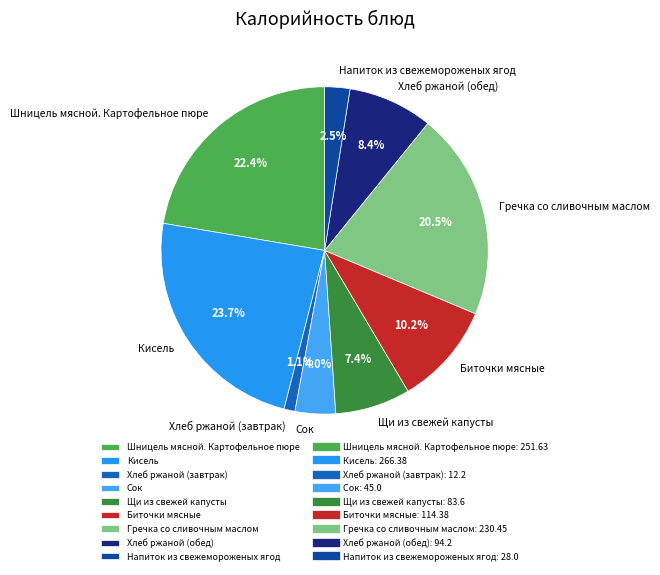

Between Щи из свежей капусты and Кисель, which is larger?

Кисель